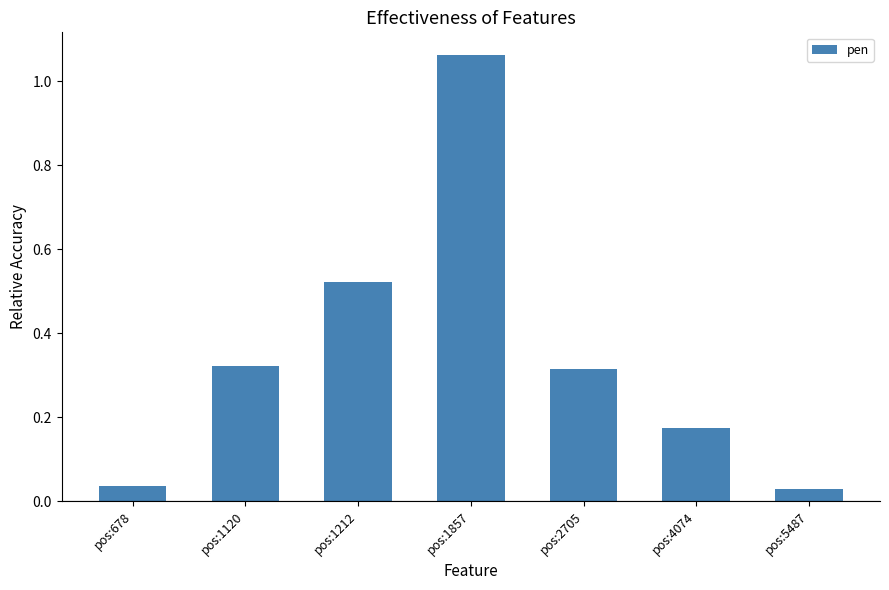

What is the difference between the maximum and second lowest values?

1.0